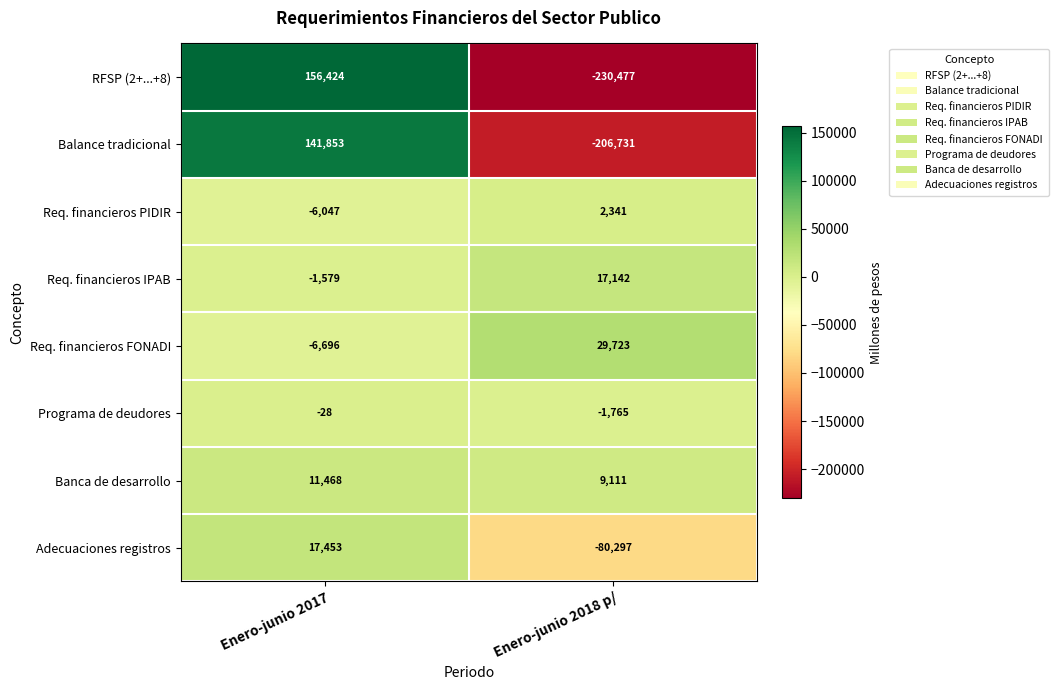

At how many categories does at least one series exceed 98145?

1